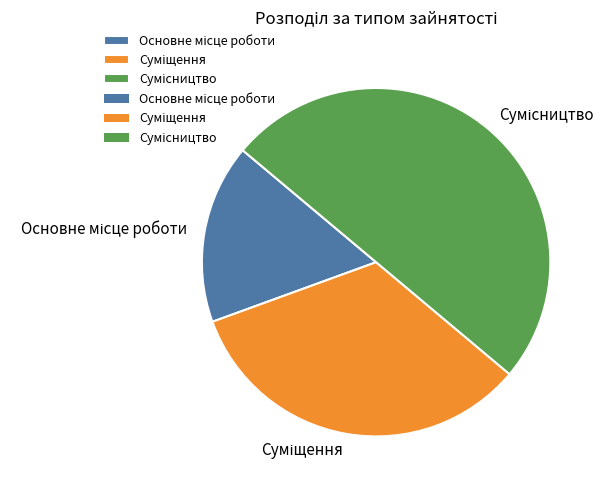

Is it true that Основне місце роботи is 17% of the pie?

True